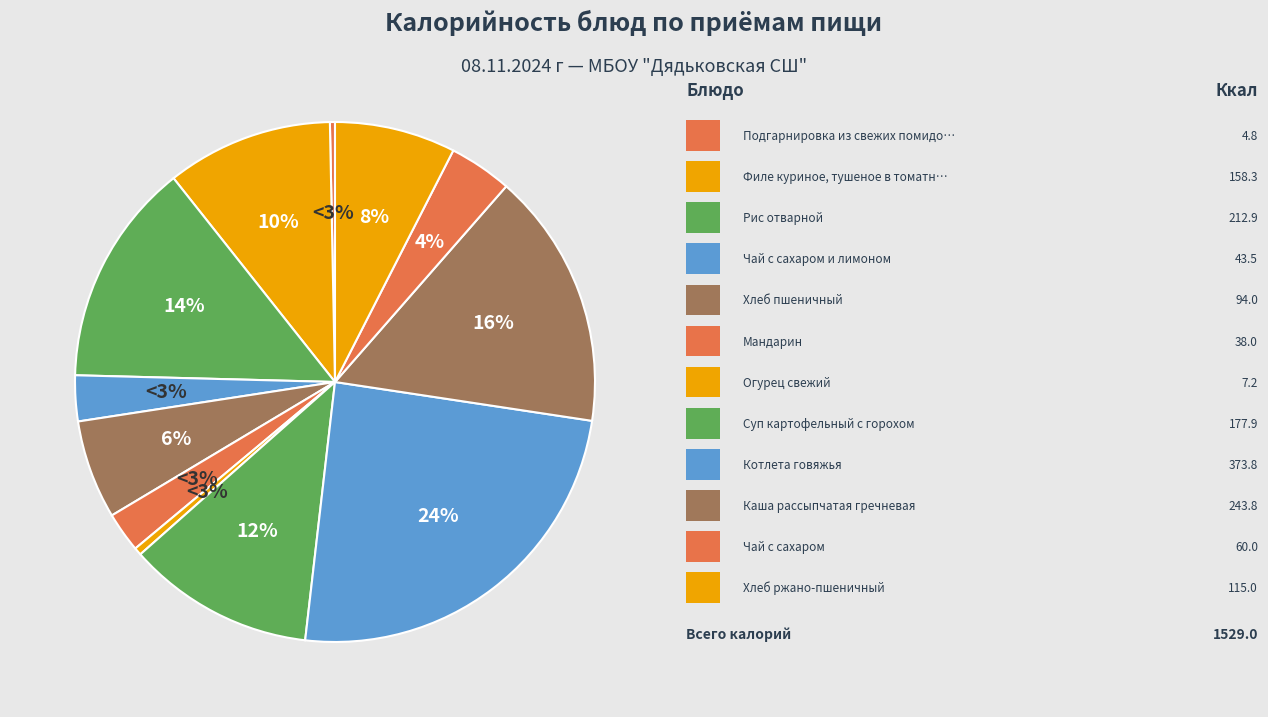

What is the smallest slice in the pie chart?

Подгарнировка из свежих помидоров